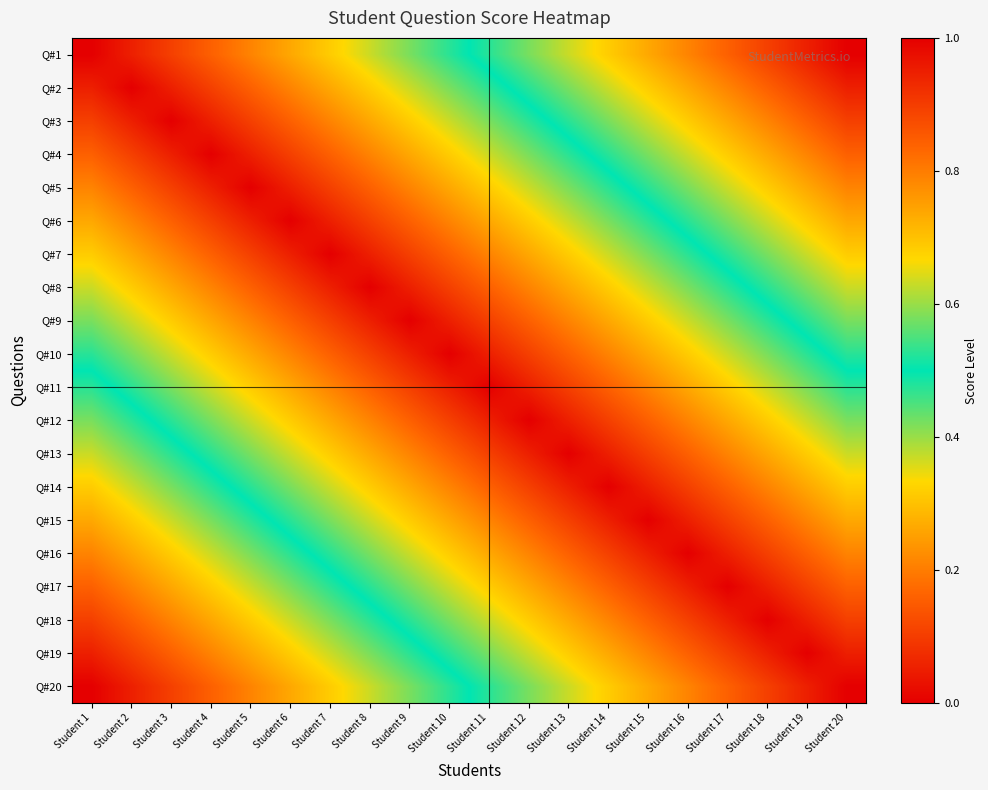

Rank the series by their maximum value, from highest to lowest.

Q#1, Q#20, Q#2, Q#19, Q#3, Q#18, Q#4, Q#17, Q#5, Q#16, Q#6, Q#15, Q#7, Q#14, Q#8, Q#13, Q#9, Q#12, Q#10, Q#11